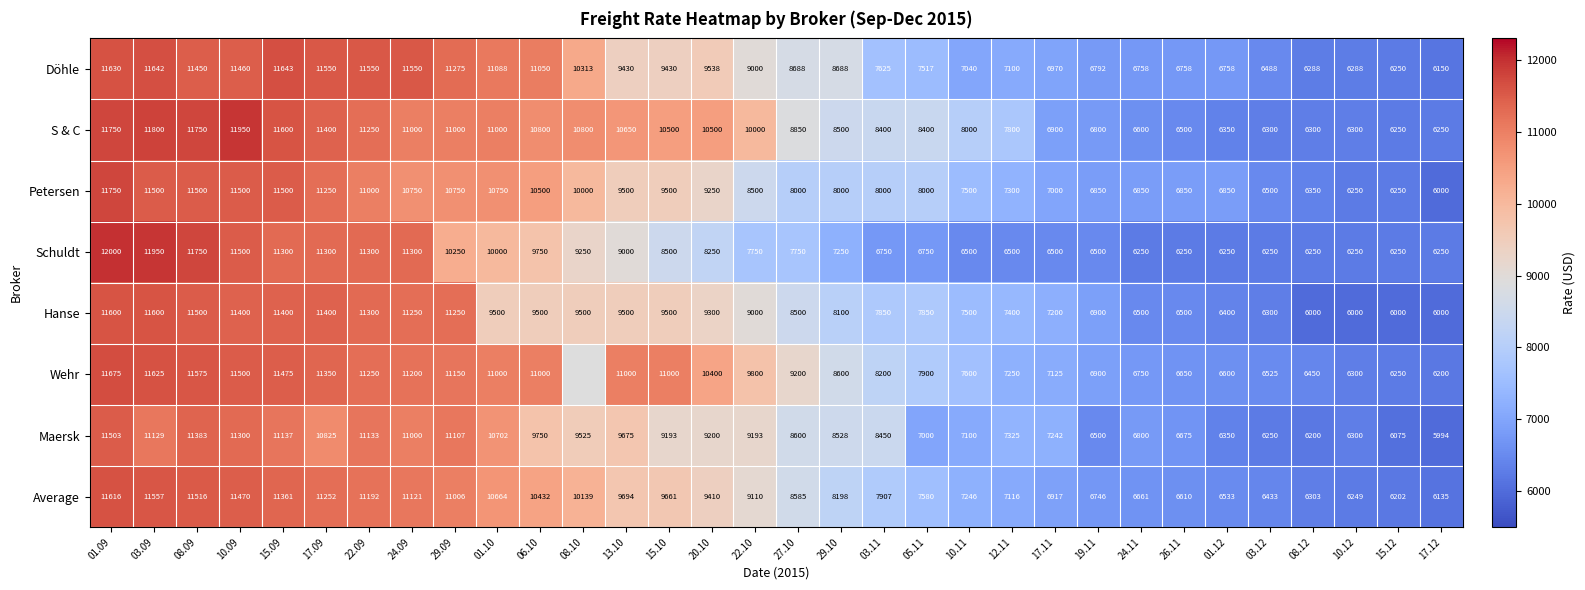

At which label does Average reach its minimum?

17.12